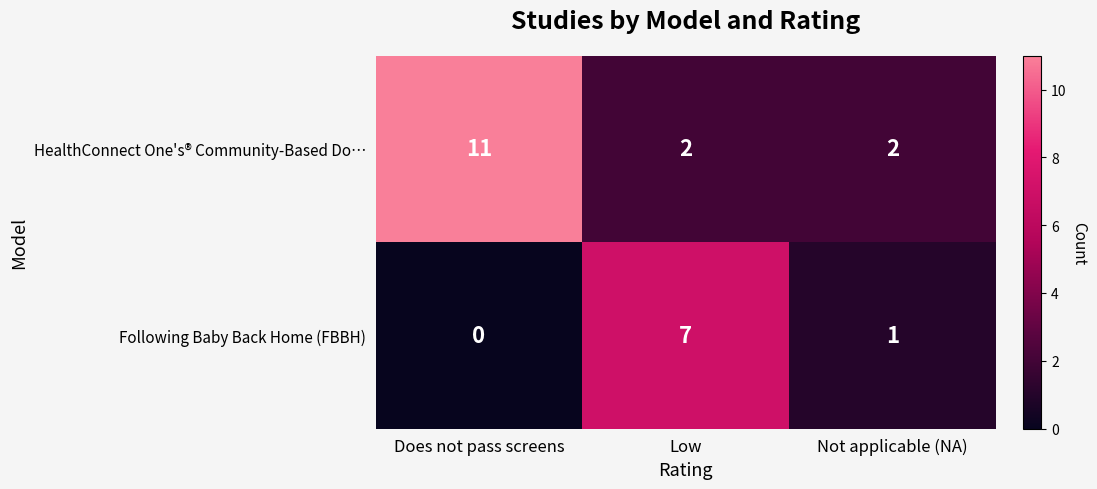

Rank the series by their maximum value, from highest to lowest.

HealthConnect One's® Community-Based Do…, Following Baby Back Home (FBBH)